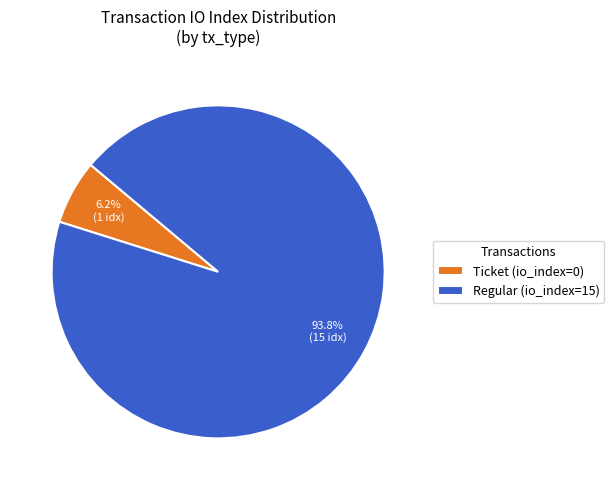

Between Regular (io_index=15) and Ticket (io_index=0), which is larger?

Regular (io_index=15)